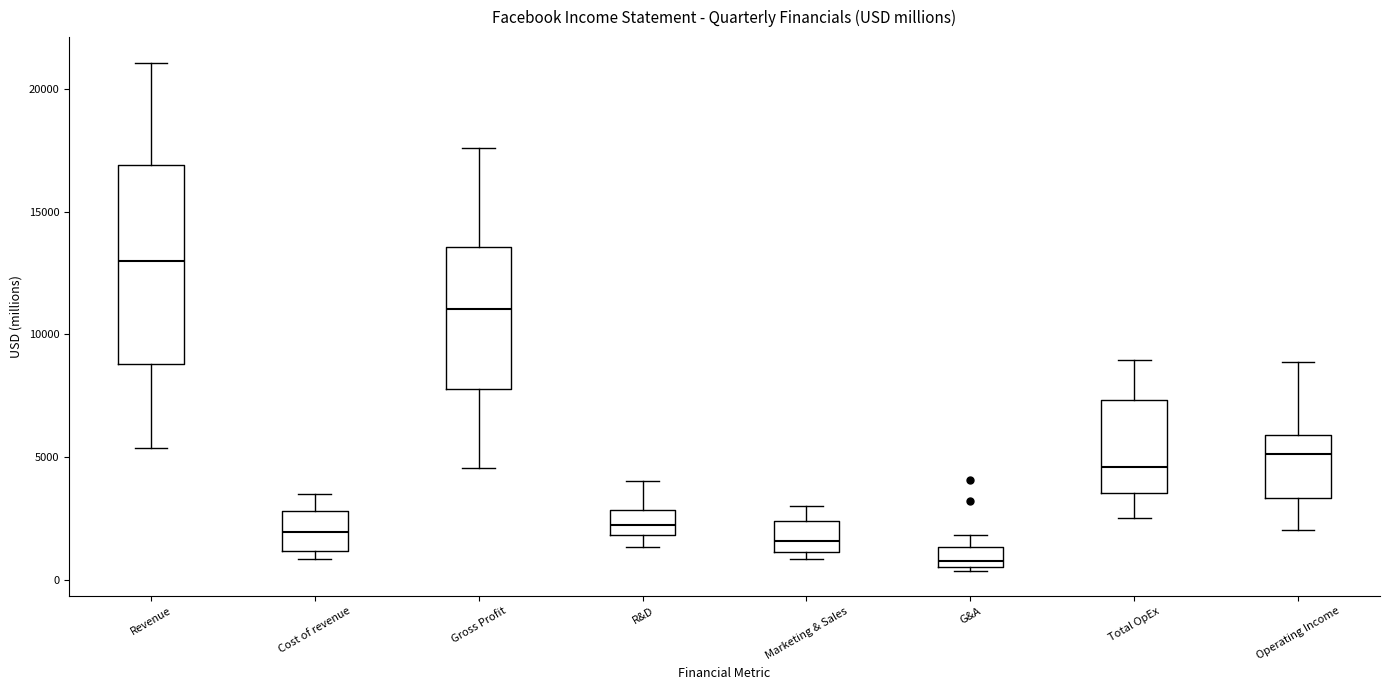

Reading left to right, transcribe this box plot: for each box, give where its median line is, the range the box spans, and where its two whiskers end, as read against the y-axis. The values are not printed on the chart, so give them approximately, as read against the axis.

Revenue: median 13000, box 9000 to 17000, whiskers 5500 to 21000
Cost of revenue: median 2000, box 1000 to 3000, whiskers 1000 (just below the box's lower edge) to 3500
Gross Profit: median 11000, box 8000 to 13500, whiskers 4500 to 17500
R&D: median 2000 (inside the box), box 2000 to 3000, whiskers 1500 to 4000
Marketing & Sales: median 1500, box 1000 to 2500, whiskers 1000 (just below the box's lower edge) to 3000
G&A: median 1000, box 500 to 1500, whiskers 500 (just below the box's lower edge) to 2000
Total OpEx: median 4500, box 3500 to 7500, whiskers 2500 to 9000
Operating Income: median 5000, box 3500 to 6000, whiskers 2000 to 9000